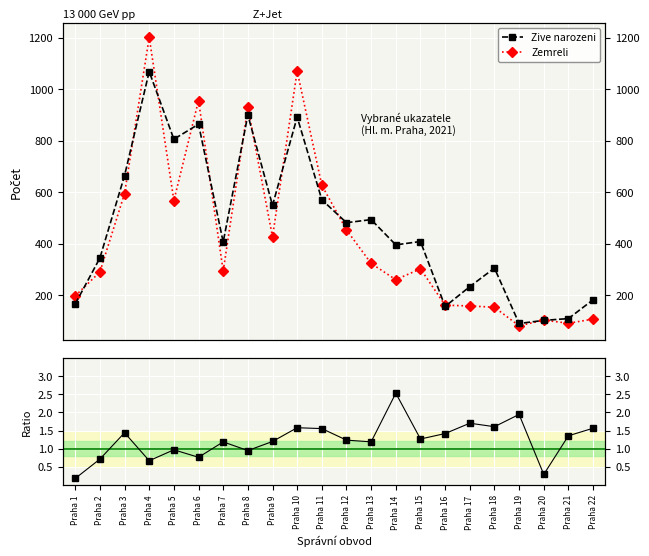

At which label is Zive narozeni closest to 579?

Praha 11